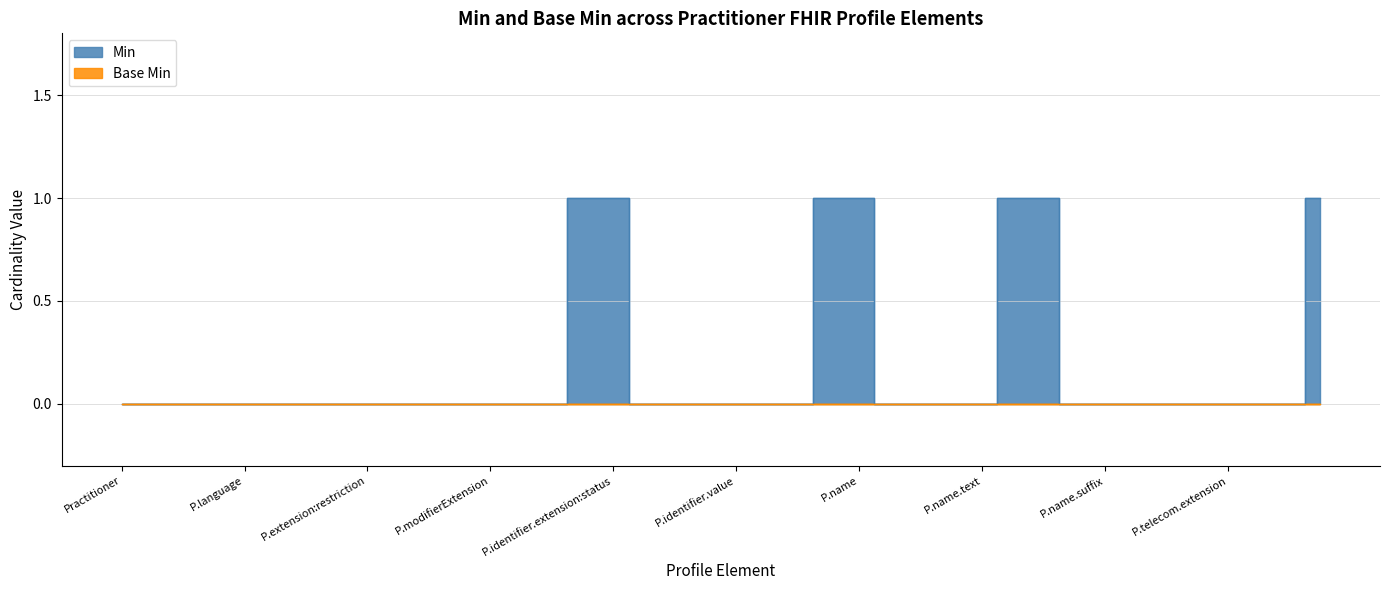

Between Practitioner.identifier.system and Practitioner.name.given, which is larger?

Practitioner.identifier.system